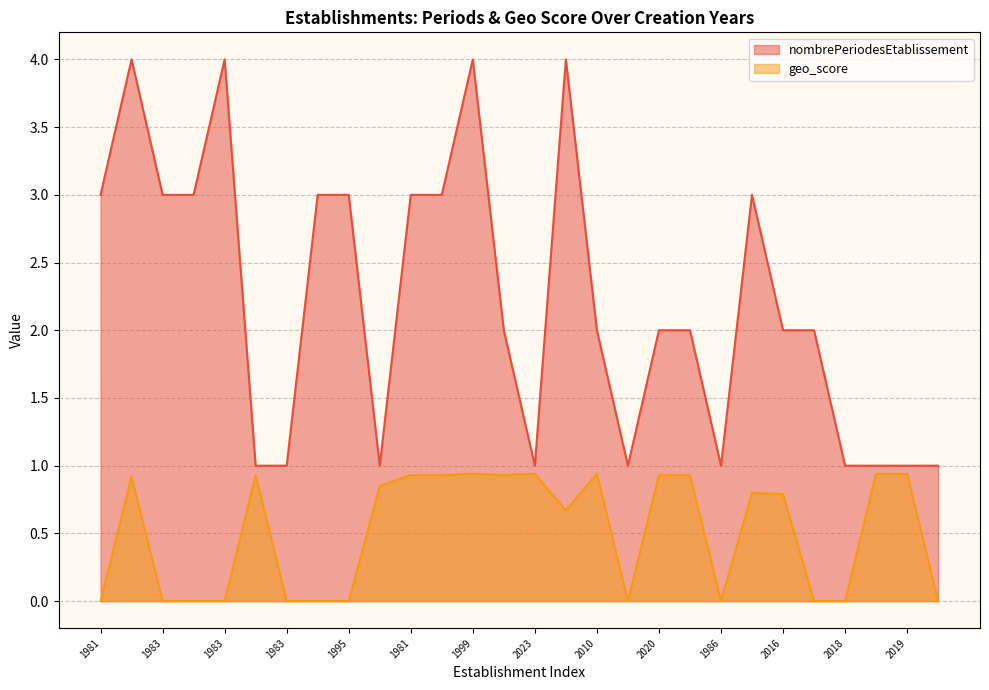

Is it true that nombrePeriodesEtablissement equals 3.0 at 1983?

True